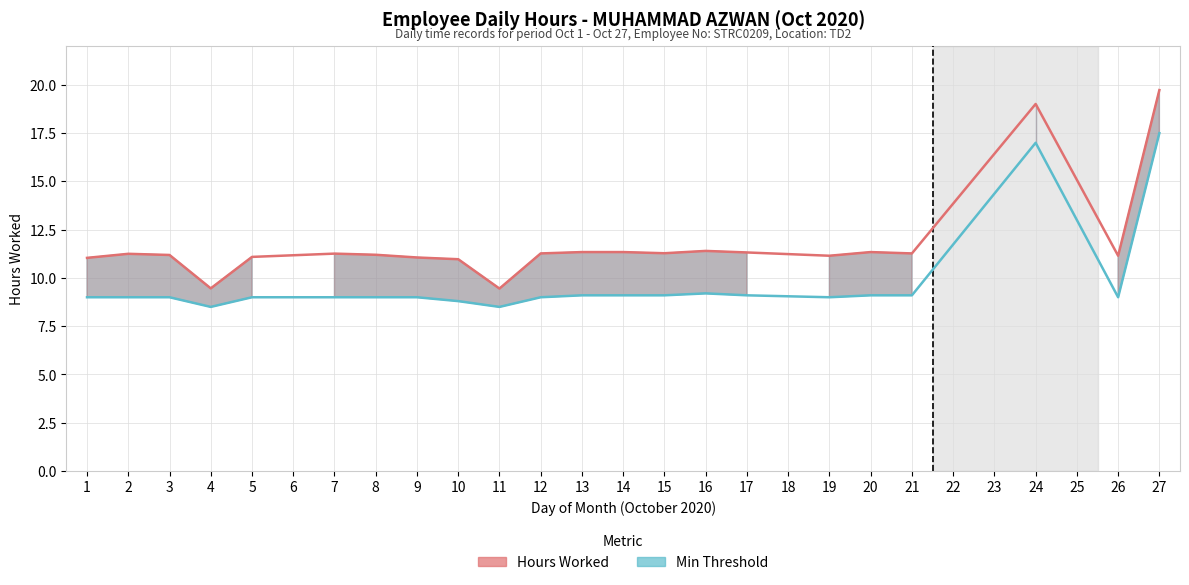

In Hours Worked, how many points are lower than both neighbors (excluding endpoints)?

6